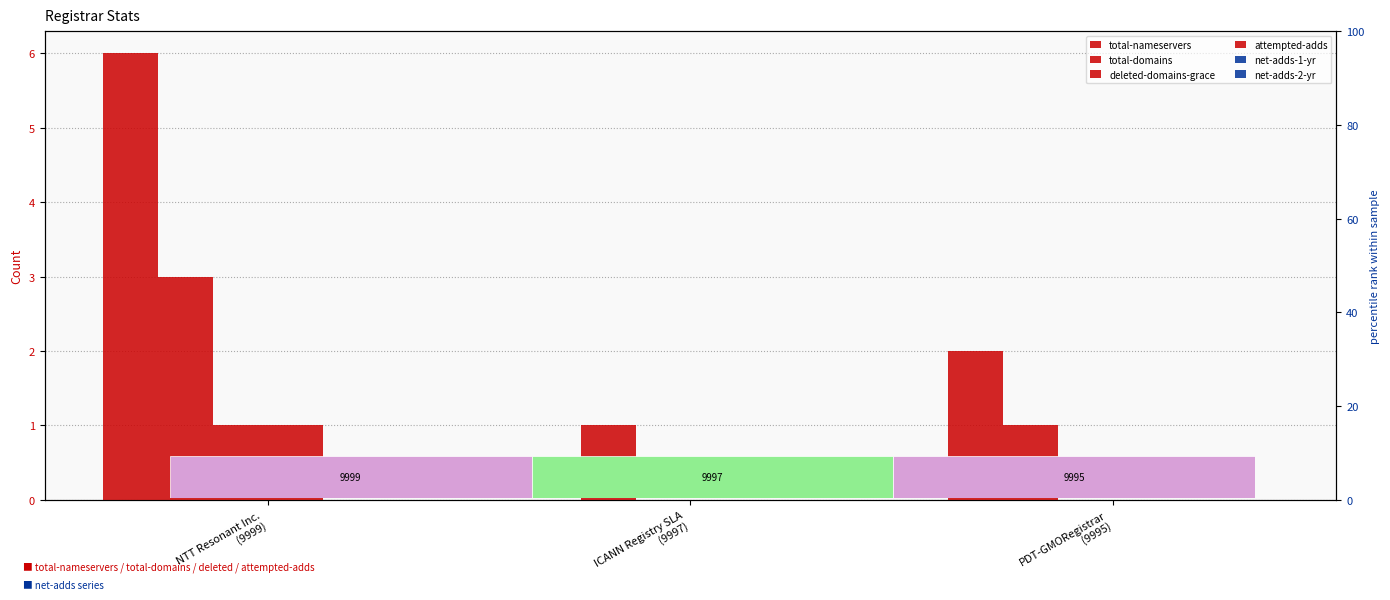

How many bars are there in each group?

6